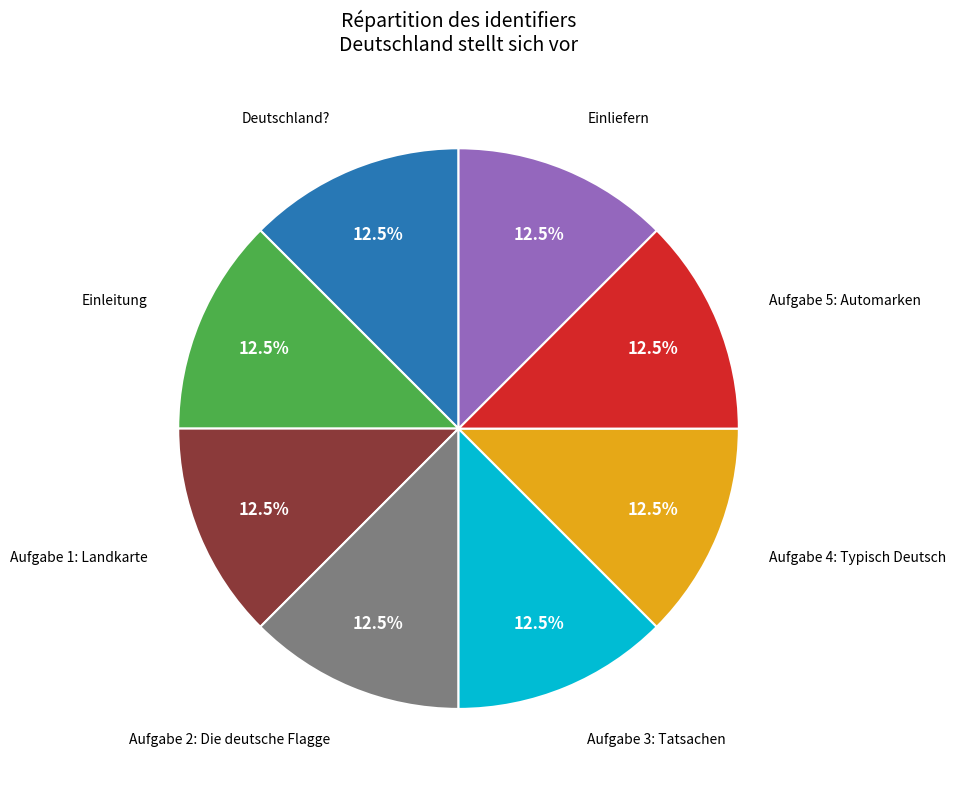

Is there a majority slice in this chart?

No